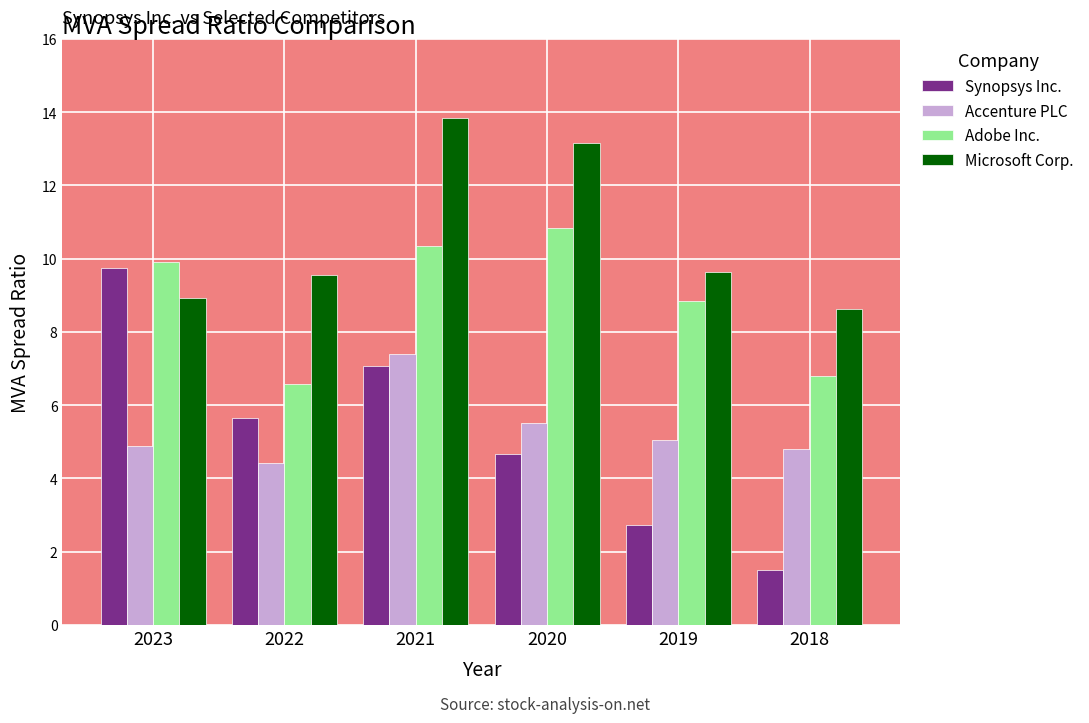

At which label is Adobe Inc. closest to 8?

2019